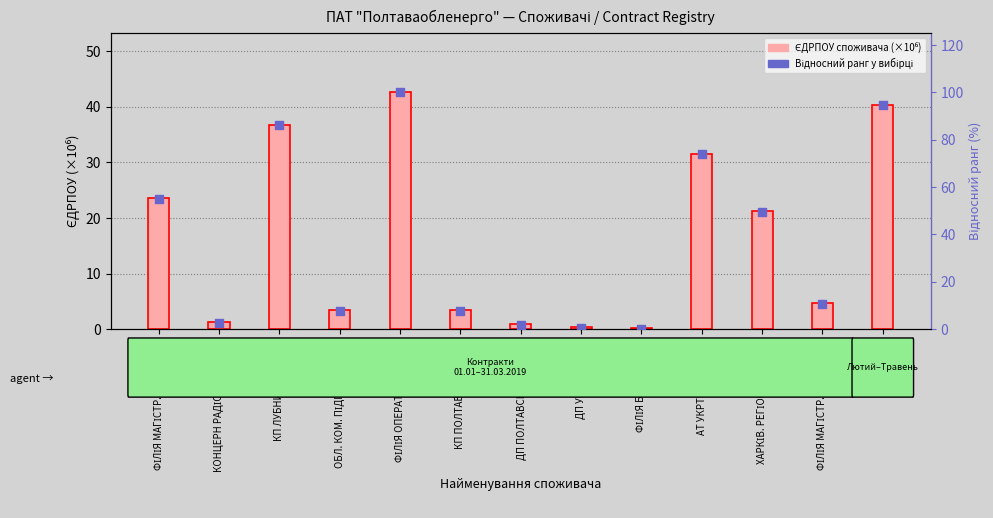

Which series reaches the maximum Y coordinate?

Відносний ранг, %